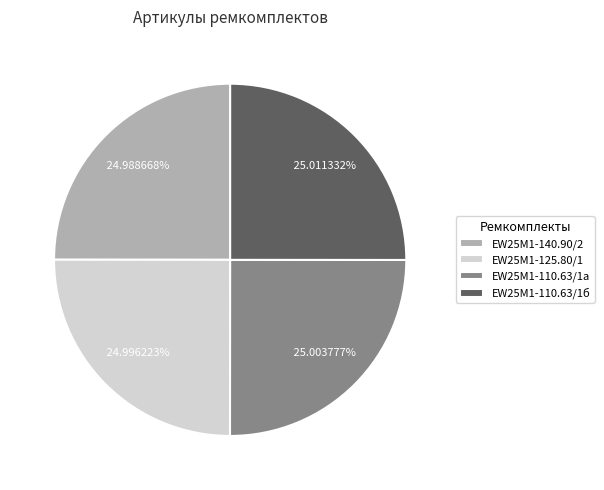

Is there a majority slice in this chart?

No